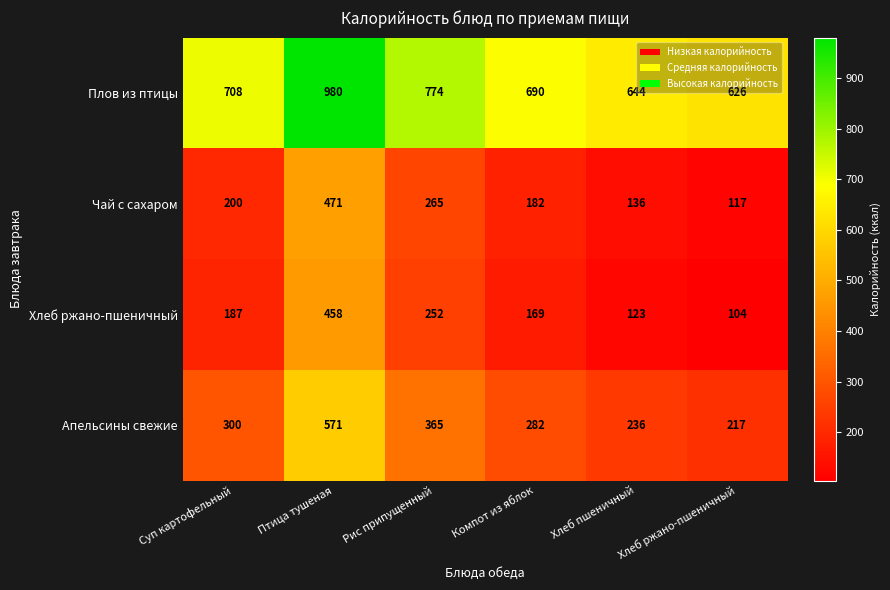

Count the number of categories in the chart.

6